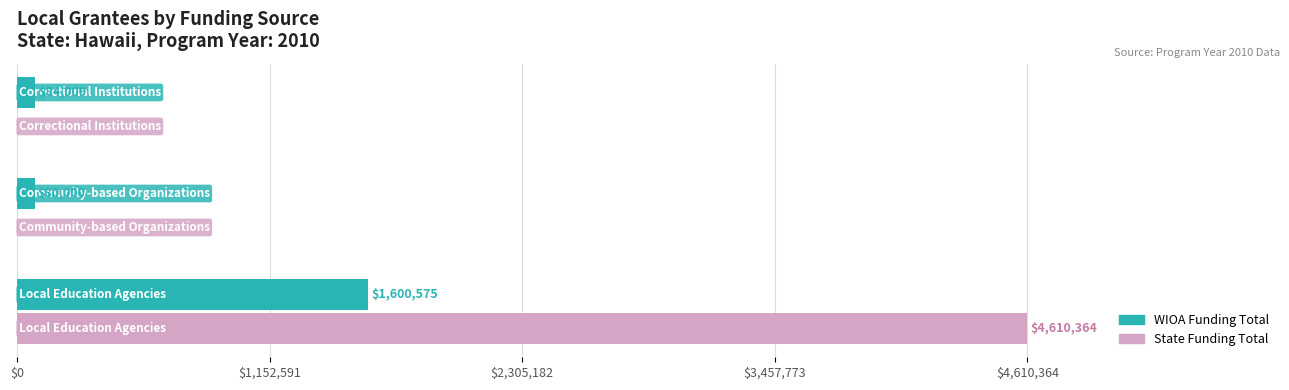

Which series has the largest total across all categories?

State Funding Total